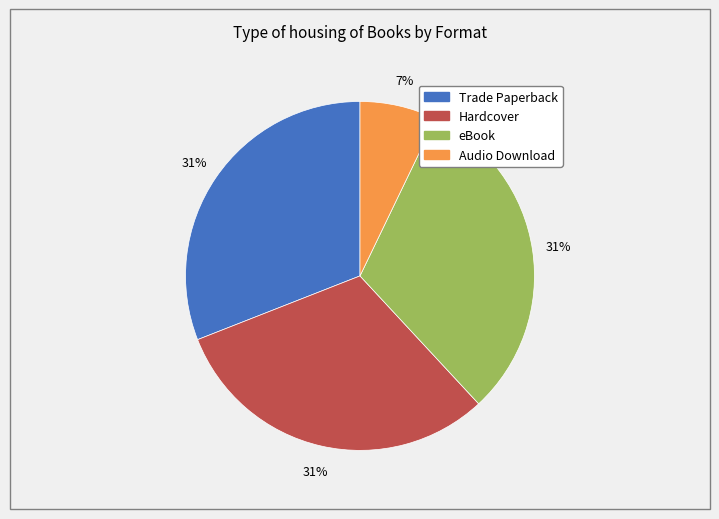

Does Trade Paperback account for over 50% of the chart?

No